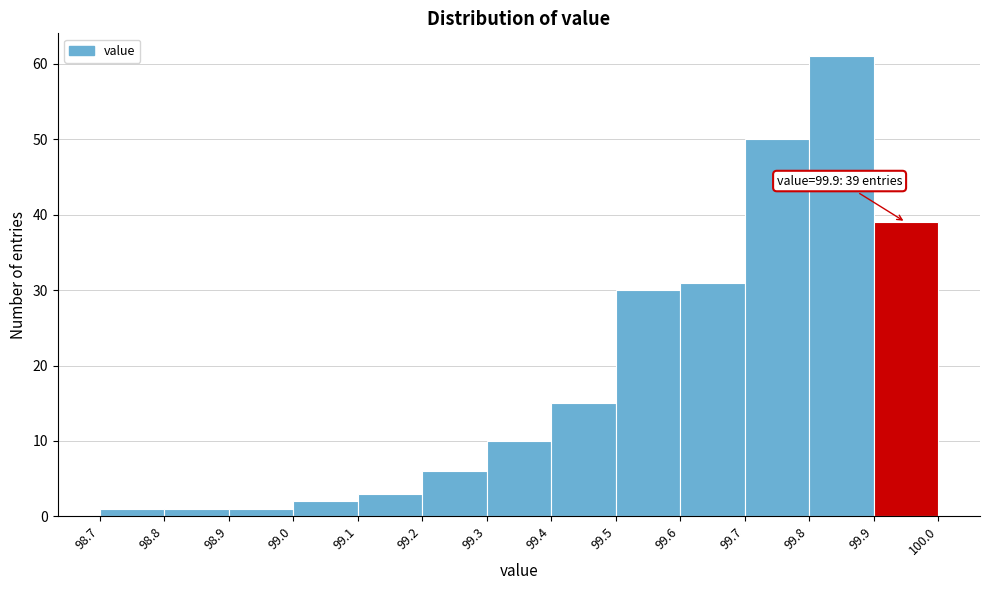

Which range on the x-axis has the tallest bar?

99.8 to 99.9